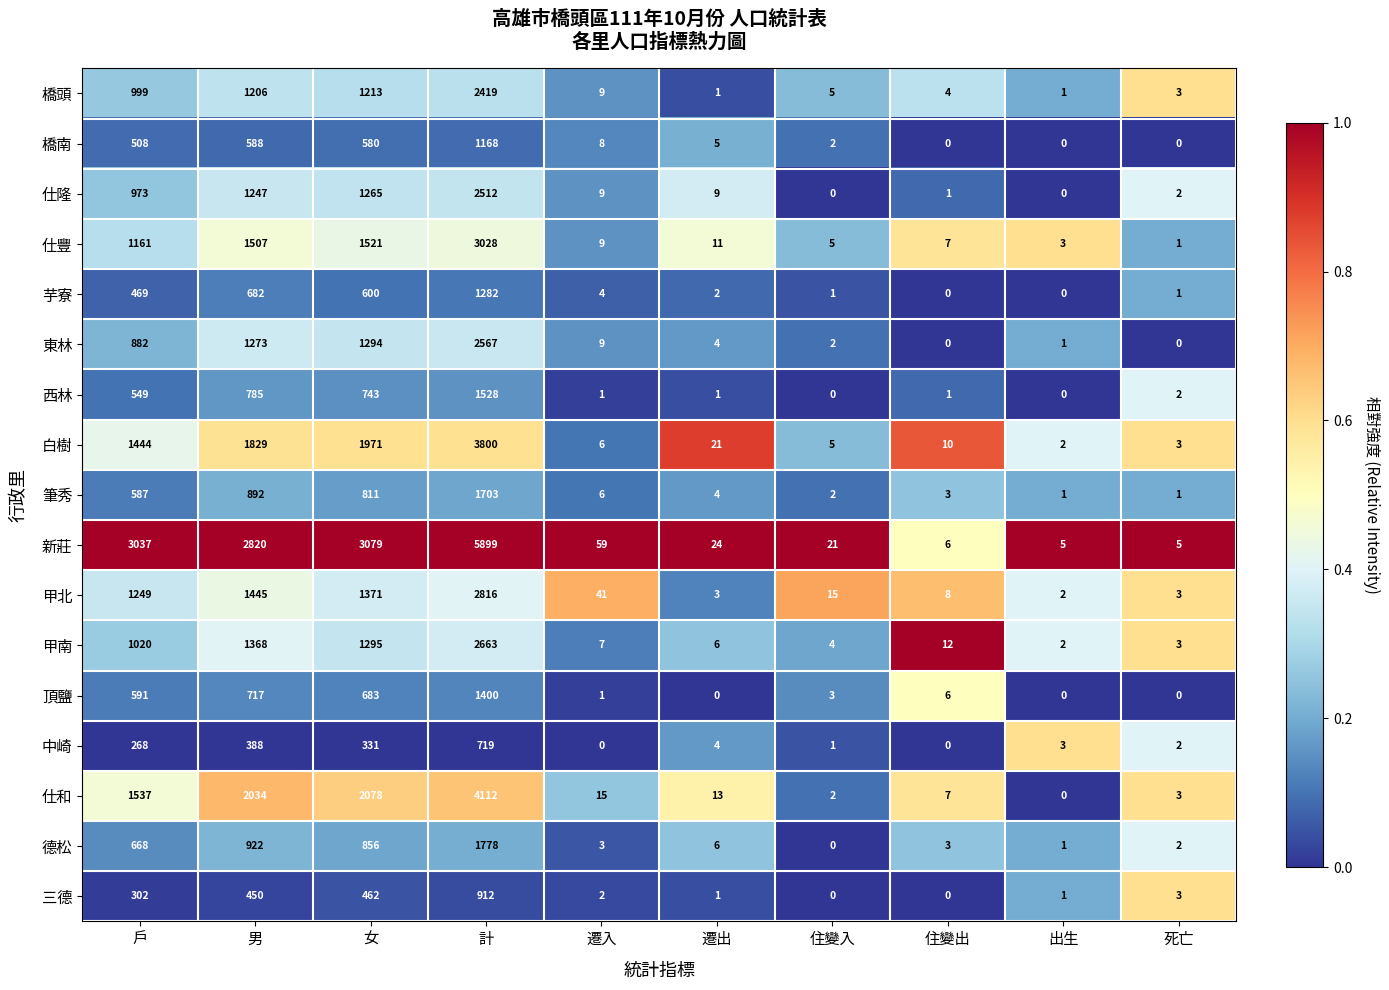

Where is 甲南 nearest to the value 1332?

男